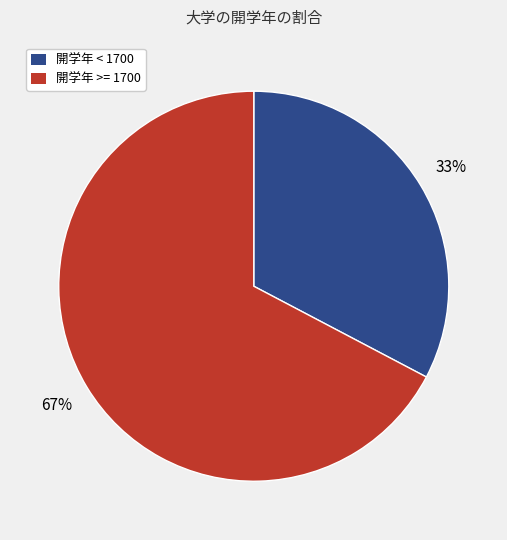

How many slices are in this pie chart?

2